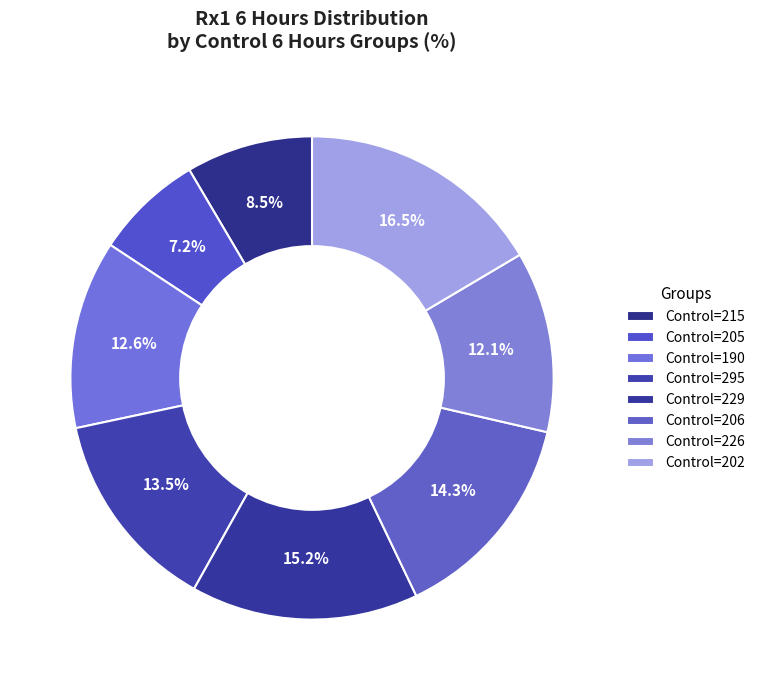

Count the number of slices in the pie.

8